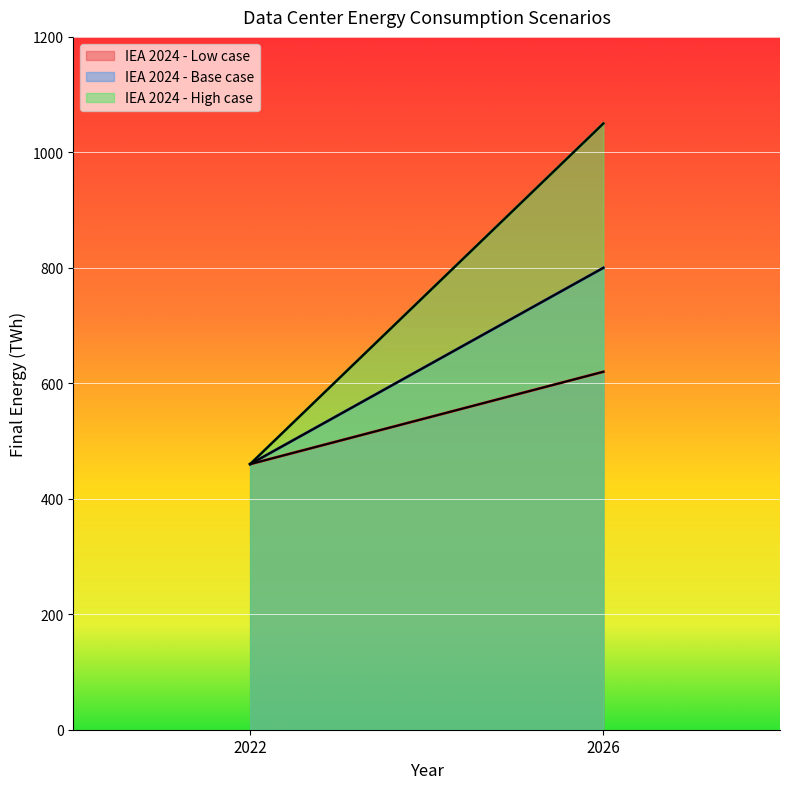

What is the difference between the IEA 2024 - Base case values at 2022 and 2026?

340